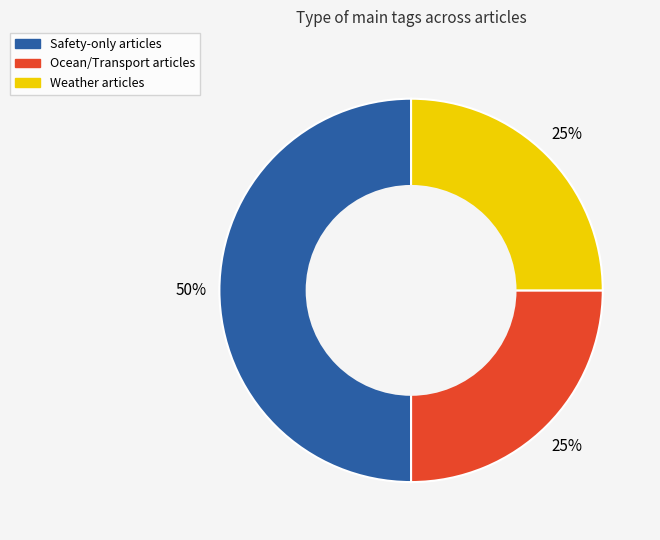

To the nearest percent, what is the average slice percentage?

33%